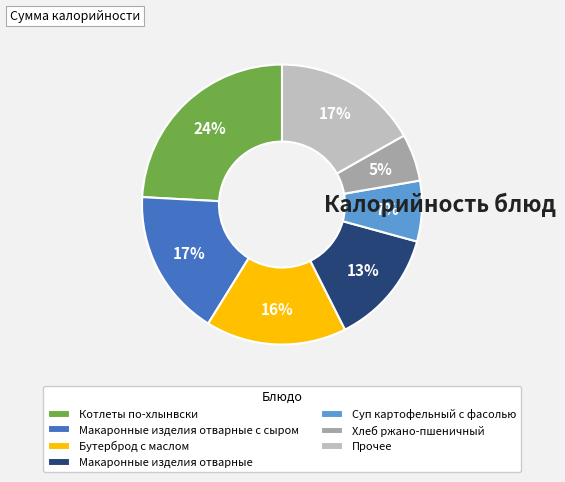

What is the ratio of the value at Суп картофельный с фасолью to the value at Бутерброд с маслом?

0.4